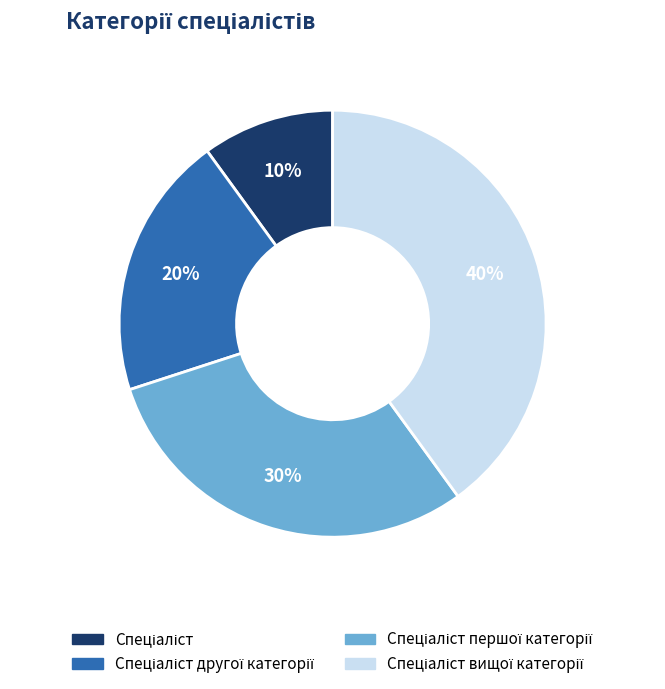

To the nearest percent, what is the difference between the largest and smallest slice percentages?

30%